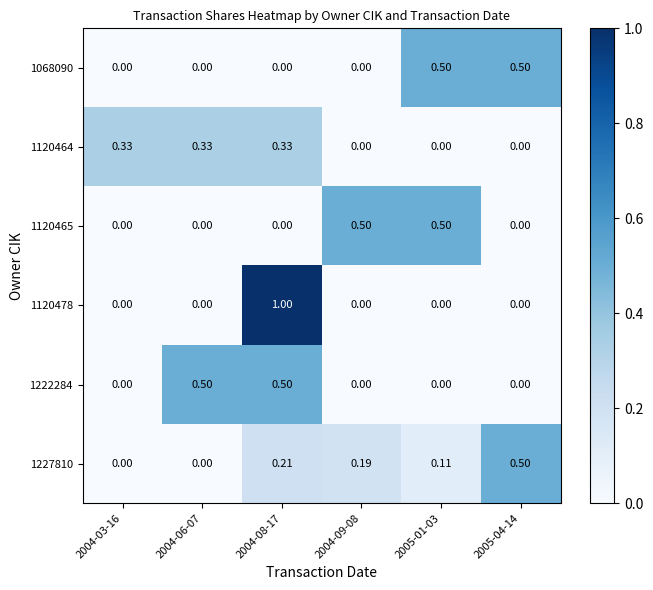

What is the spread (max minus min) of values at 2004-09-08?

0.5